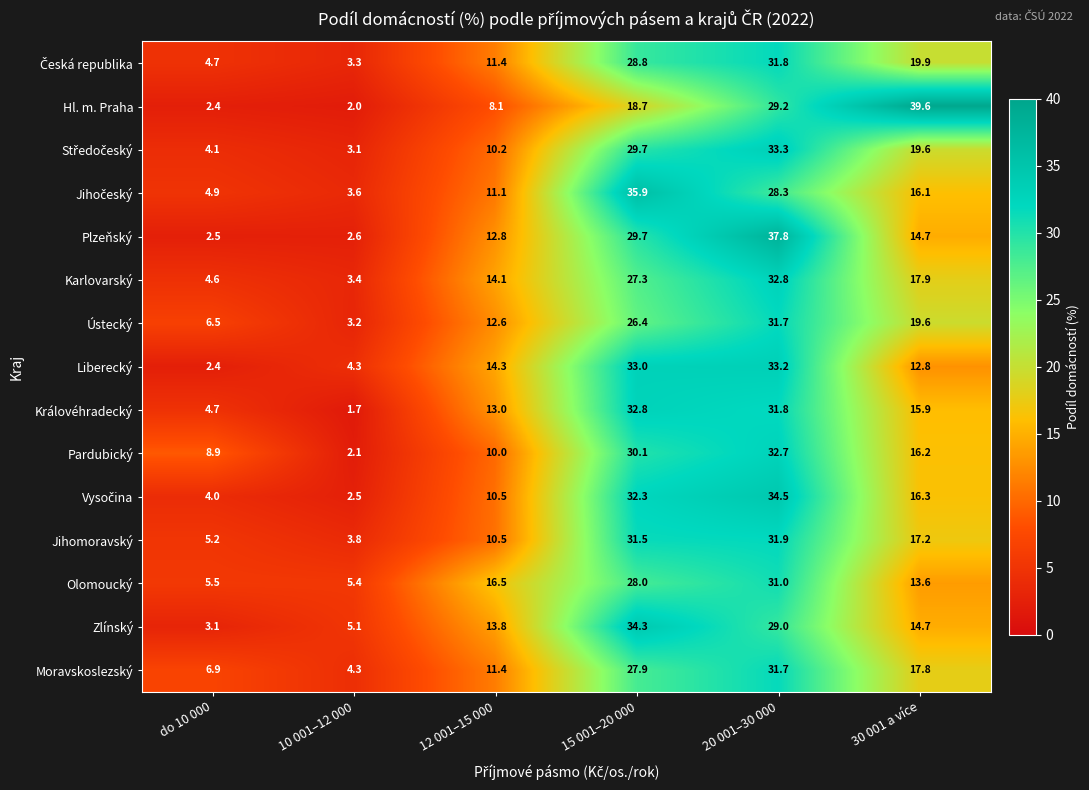

At which category is the sum across all series the highest?

20 001–30 000